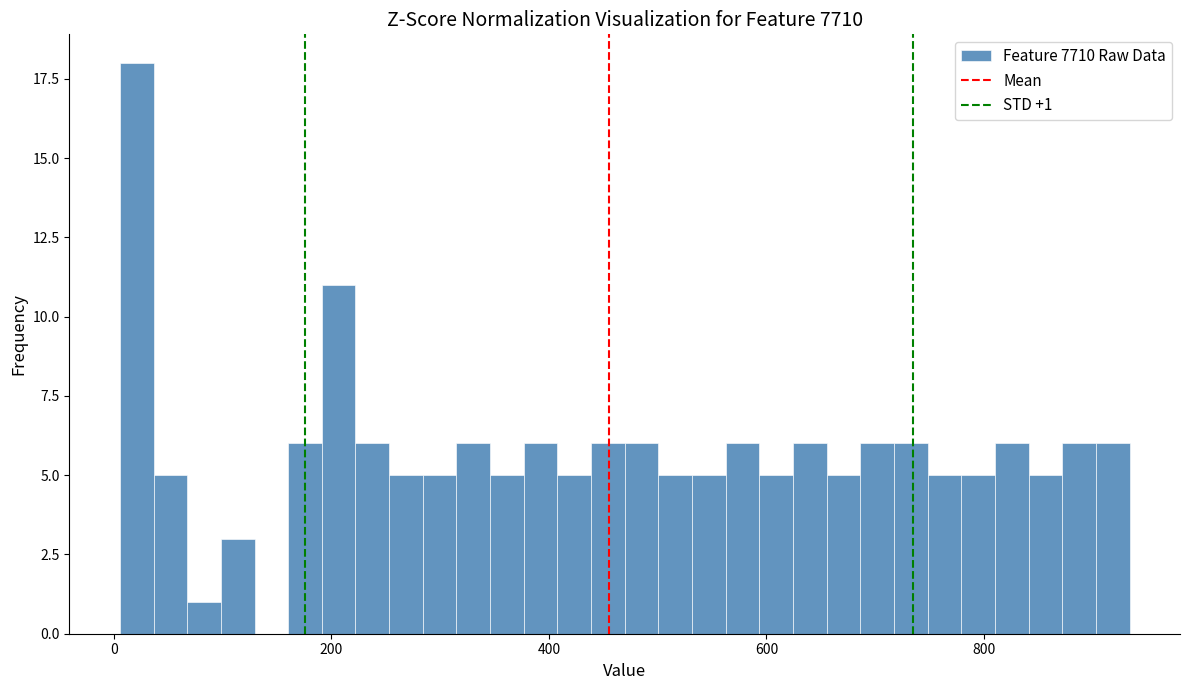

Read against the x-axis, roughly where is the centre of the tallest bar?

20